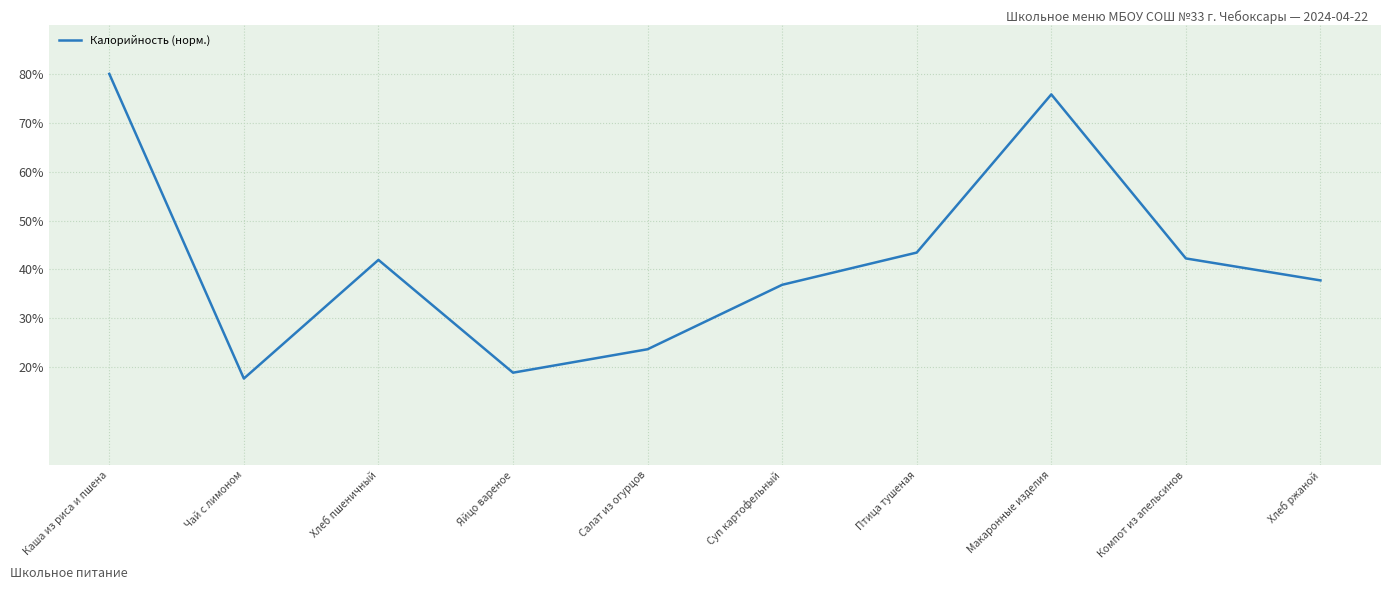

What is the maximum value shown in the chart?

80.0